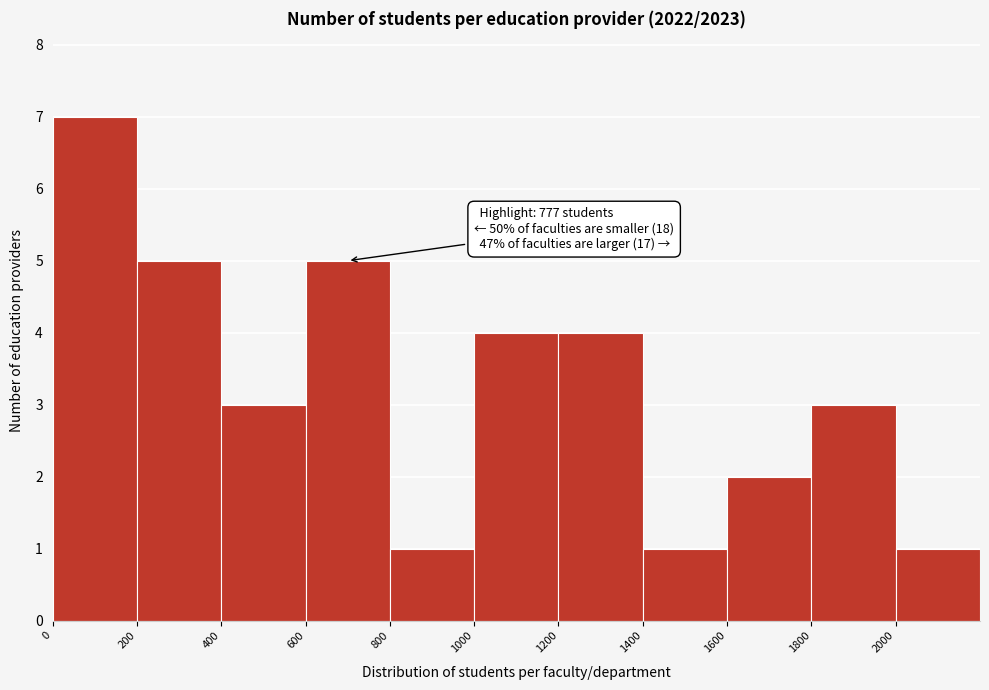

Over which range of the x-axis is the bar tallest?

0 to 200